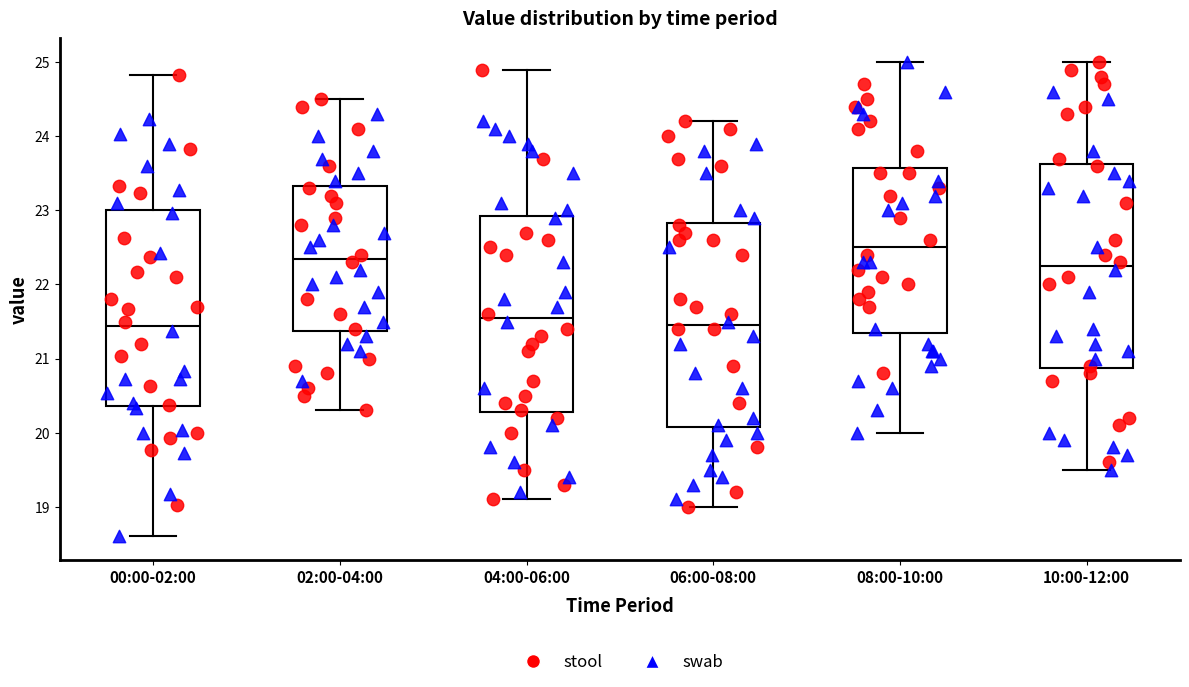

Reading left to right, read every box against the y-axis: the position of its median line, the range the box covers, and the ends of its whiskers. The values are not printed on the chart, so give them approximately, as read against the axis.

00:00-02:00: median 21.4, box 20.4 to 23.0, whiskers 18.6 to 24.8
02:00-04:00: median 22.4, box 21.4 to 23.3, whiskers 20.3 to 24.5
04:00-06:00: median 21.6, box 20.3 to 22.9, whiskers 19.1 to 24.9
06:00-08:00: median 21.5, box 20.1 to 22.8, whiskers 19.0 to 24.2
08:00-10:00: median 22.5, box 21.4 to 23.6, whiskers 20.0 to 25.0
10:00-12:00: median 22.3, box 20.9 to 23.6, whiskers 19.5 to 25.0